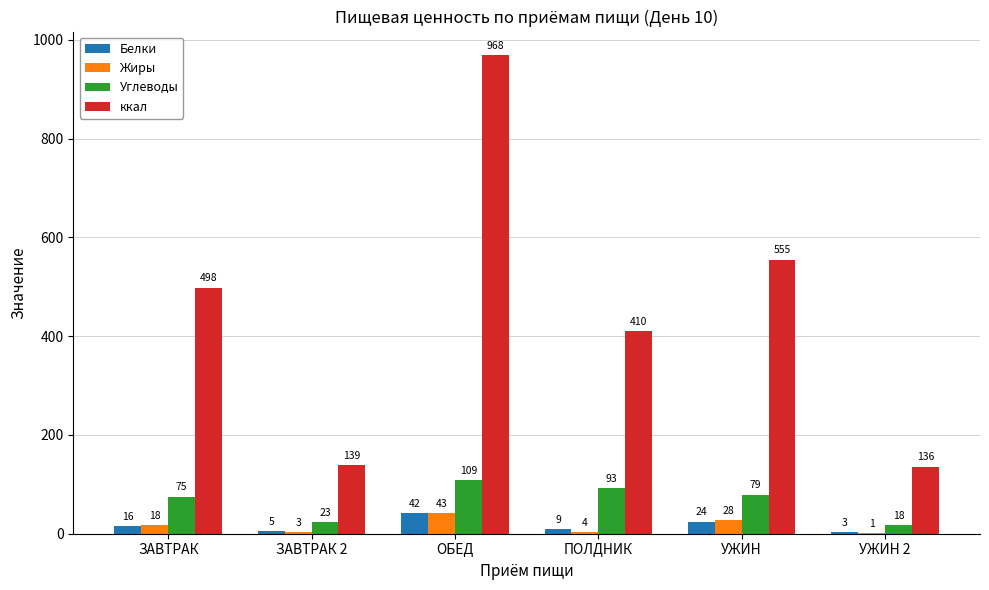

Which series has the largest total across all categories?

ккал